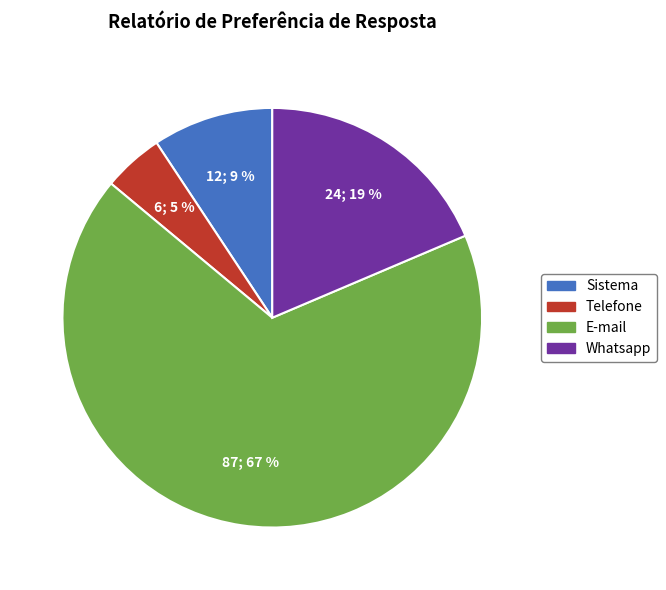

True or false: E-mail accounts for 67% of the total.

True